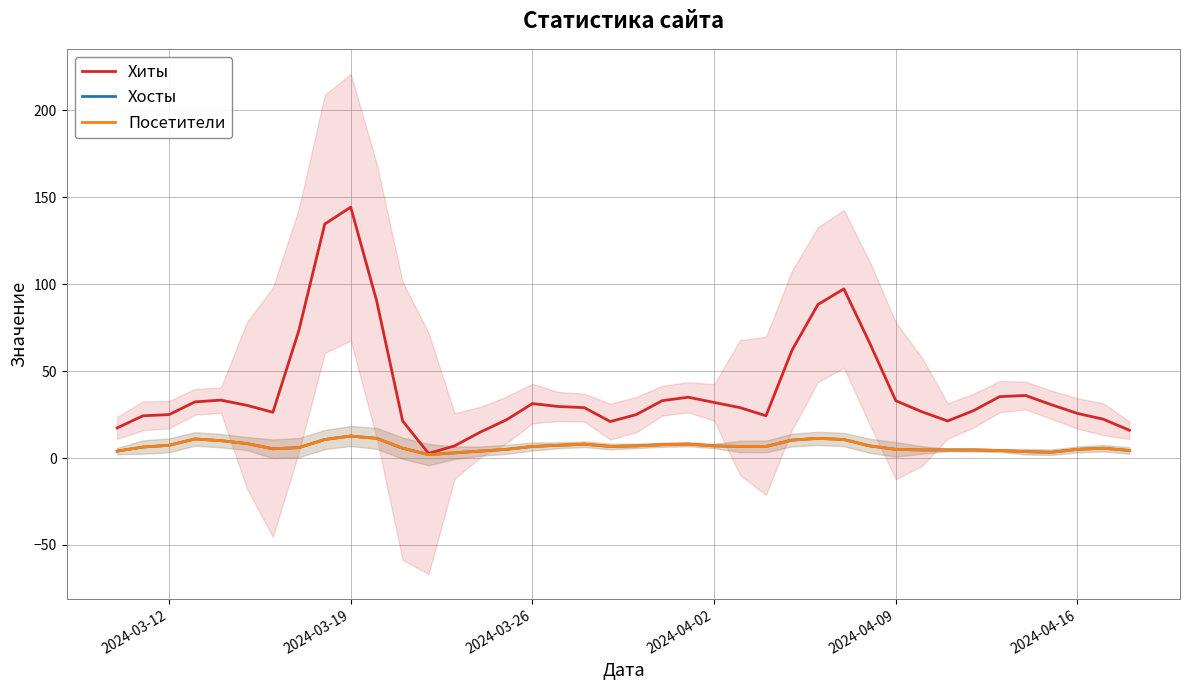

How many categories are shown in the chart?

40